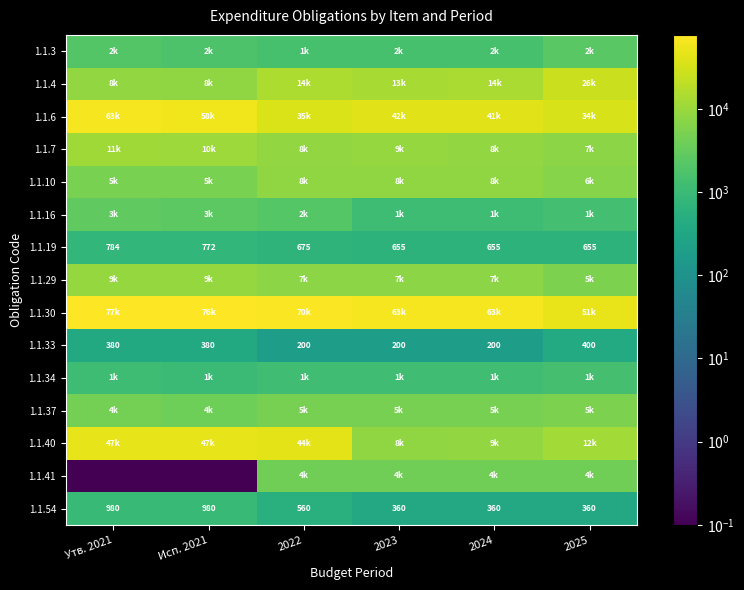

The 1.1.54 series shows 385.9 at 2022. True or false?

False